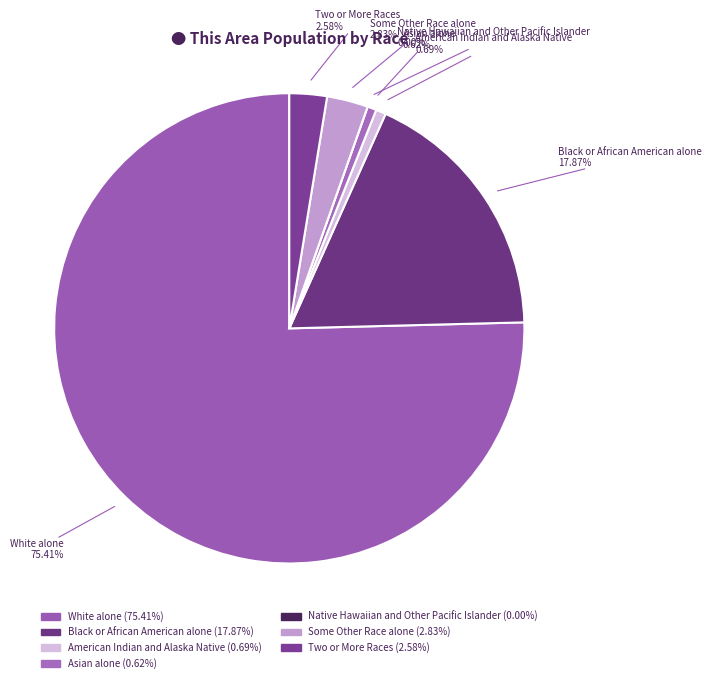

Count the number of slices in the pie.

7